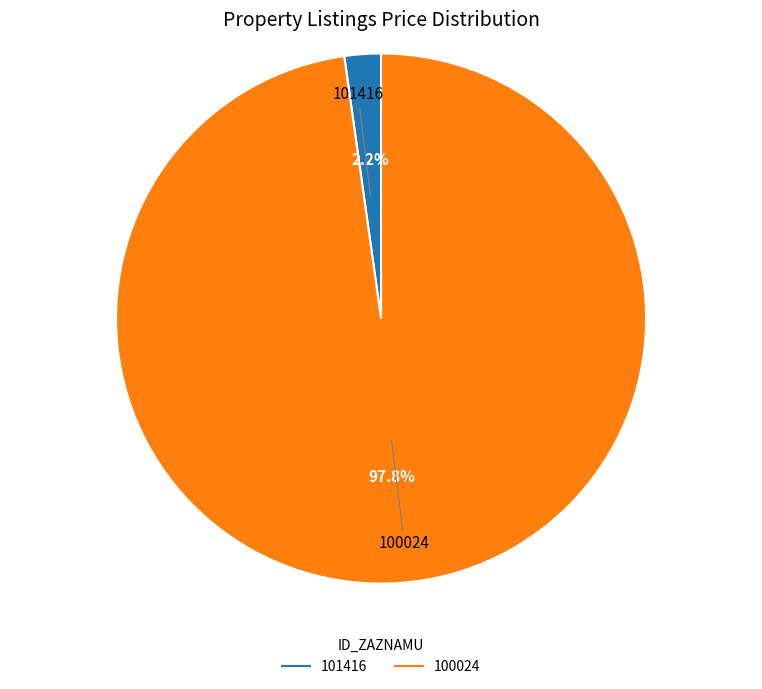

What is the smallest slice in the pie chart?

101416